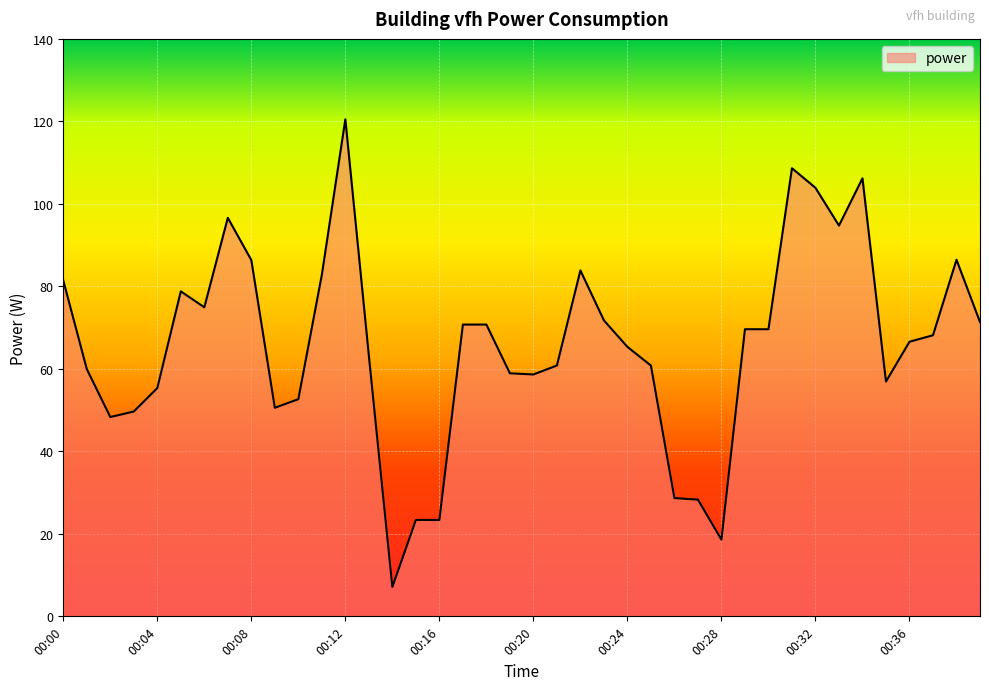

What is the smallest value displayed?

7.1